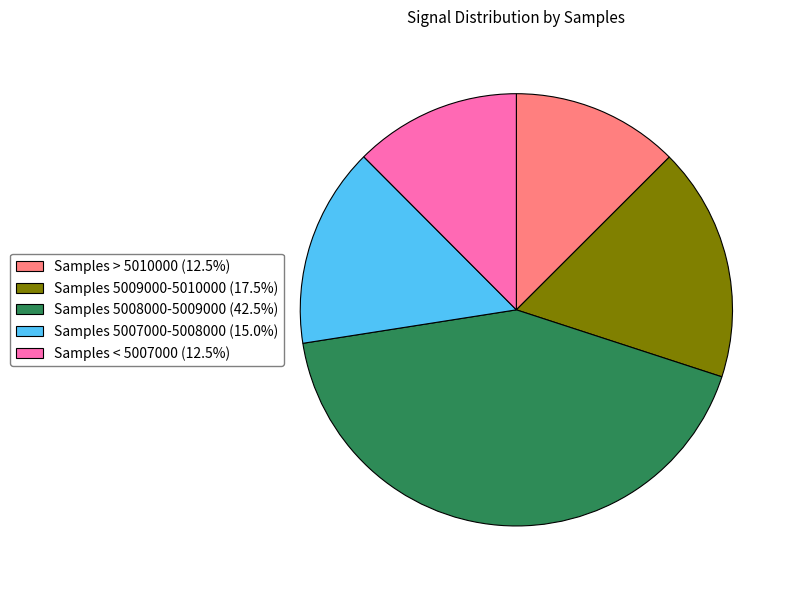

Approximately how many times larger is the value at Samples > 5010000 (12.5%) compared to Samples 5007000-5008000 (15.0%)?

0.8